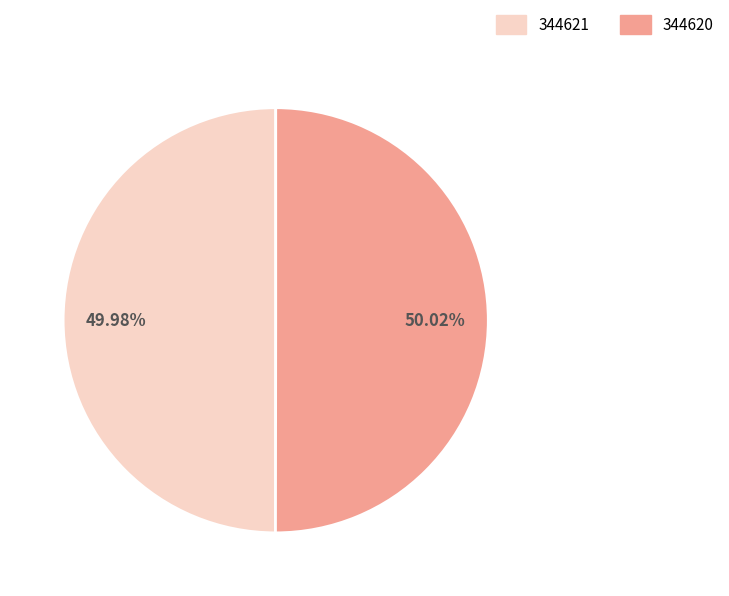

What is the ratio of the value at 344621 to the value at 344620?

1.0